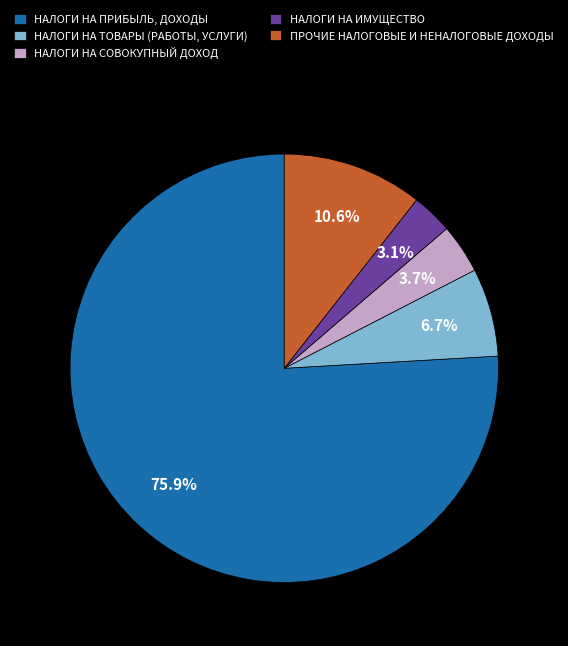

What portion of the pie excludes НАЛОГИ НА ИМУЩЕСТВО?

96.9%